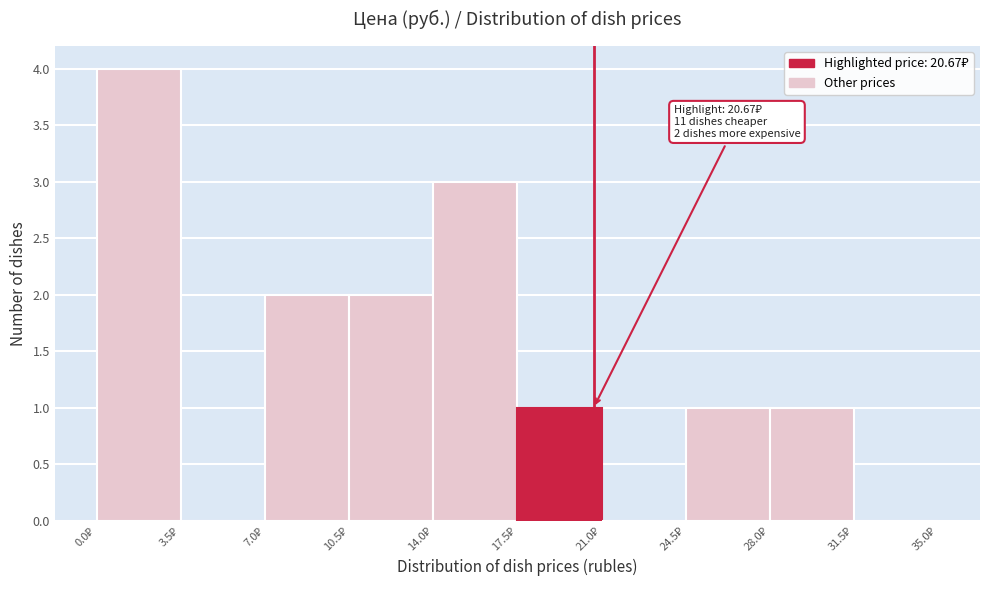

Which range on the x-axis has the tallest bar?

0.0 to 3.5